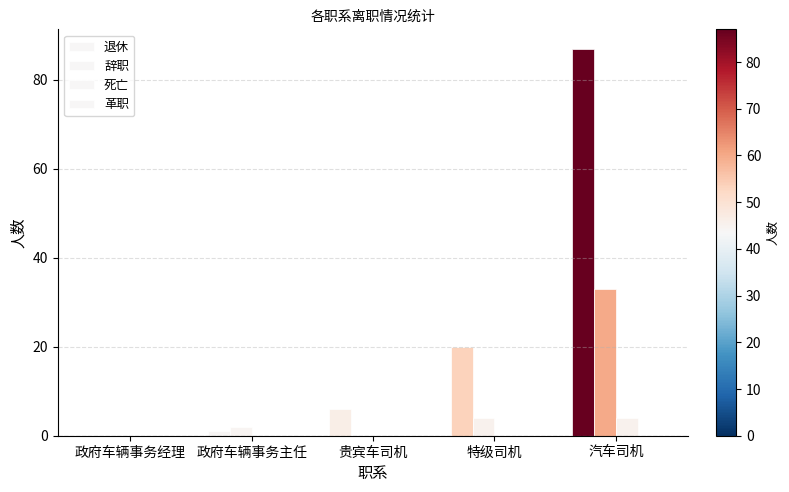

How many groups of bars are there?

5